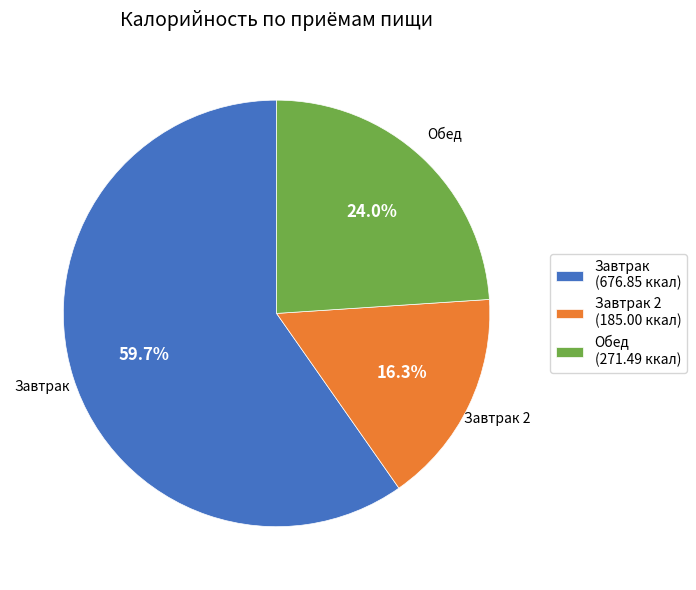

Which category has the smallest portion of the pie?

Завтрак 2